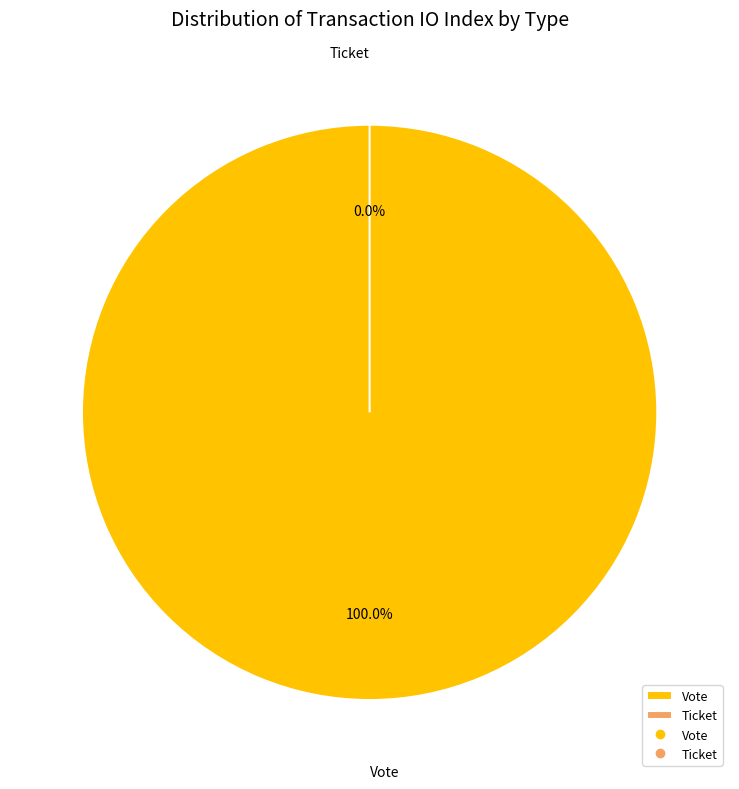

What is the largest slice in the pie chart?

Vote